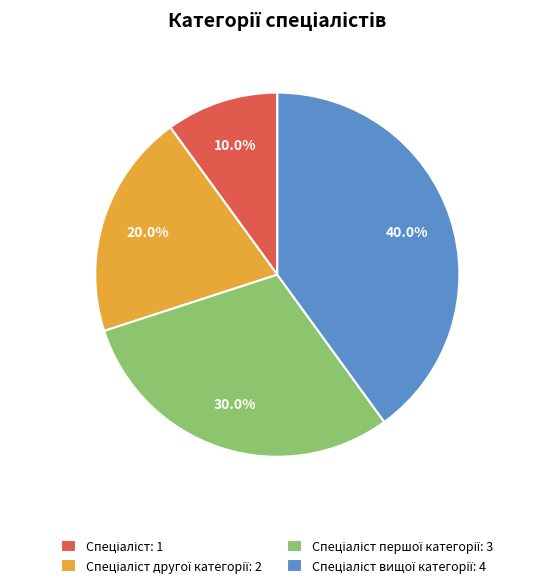

Does any single category account for the majority?

No